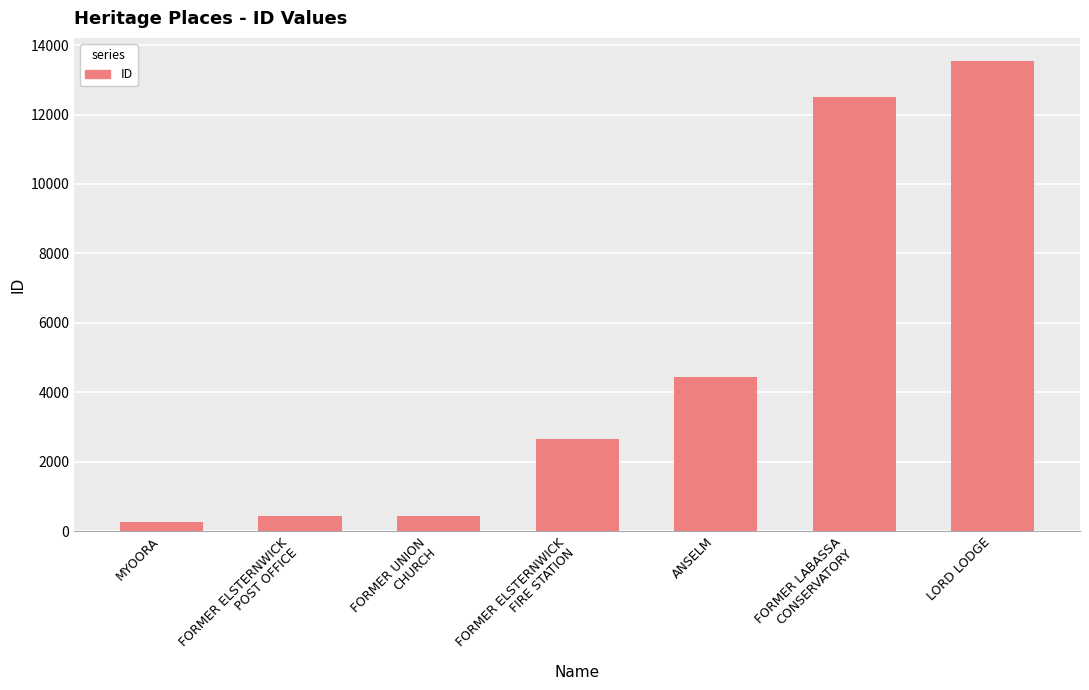

Approximately how many times larger is the value at ANSELM compared to LORD LODGE?

0.3